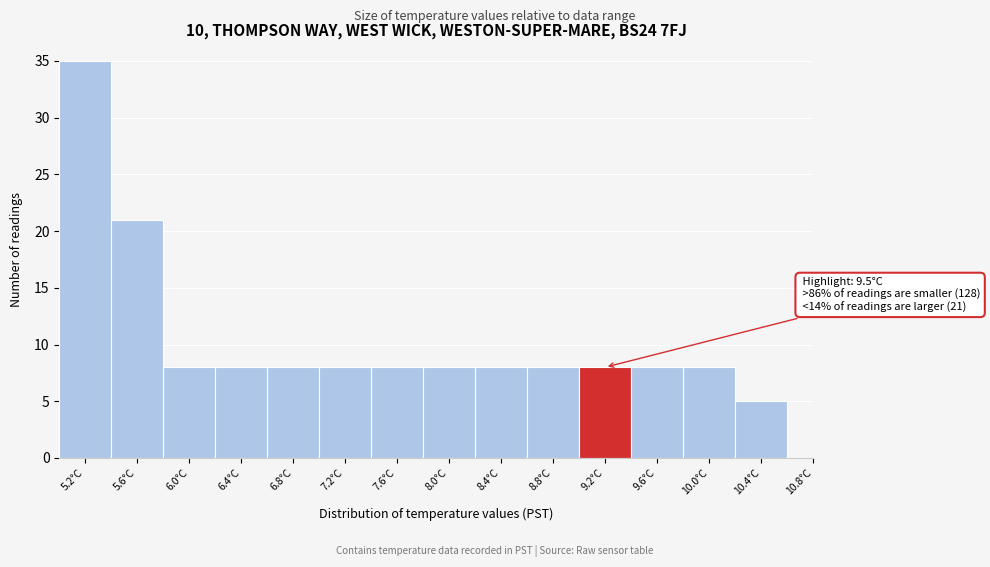

Reading right to left, transcribe all the data shown in this chart.

10.8°C=0	10.4°C=5	10.0°C=8	9.6°C=8	9.2°C=8	8.8°C=8	8.4°C=8	8.0°C=8	7.6°C=8	7.2°C=8	6.8°C=8	6.4°C=8	6.0°C=8	5.6°C=21	5.2°C=35